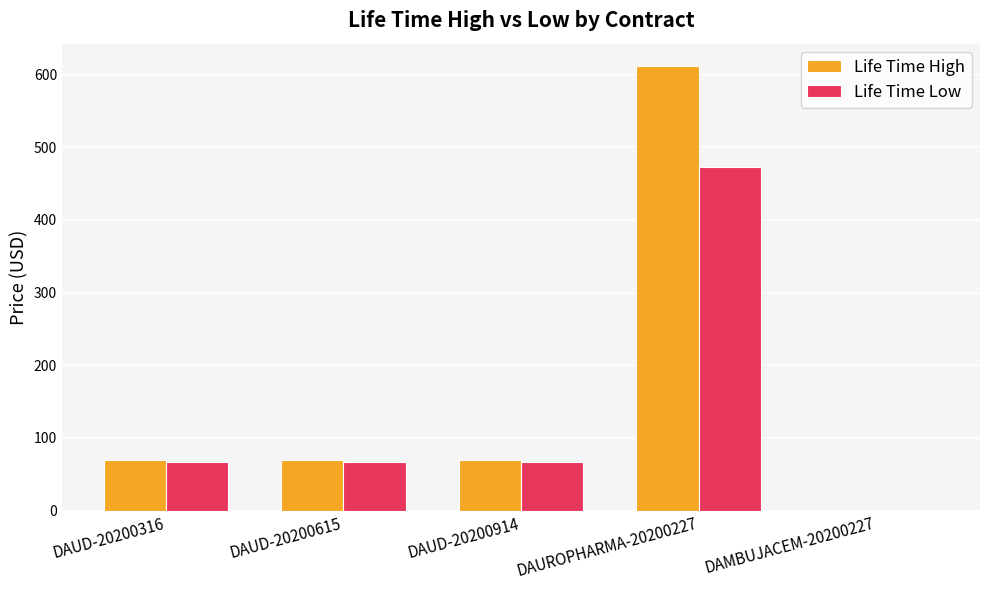

What is the highest value of the Life Time Low series?

473.1